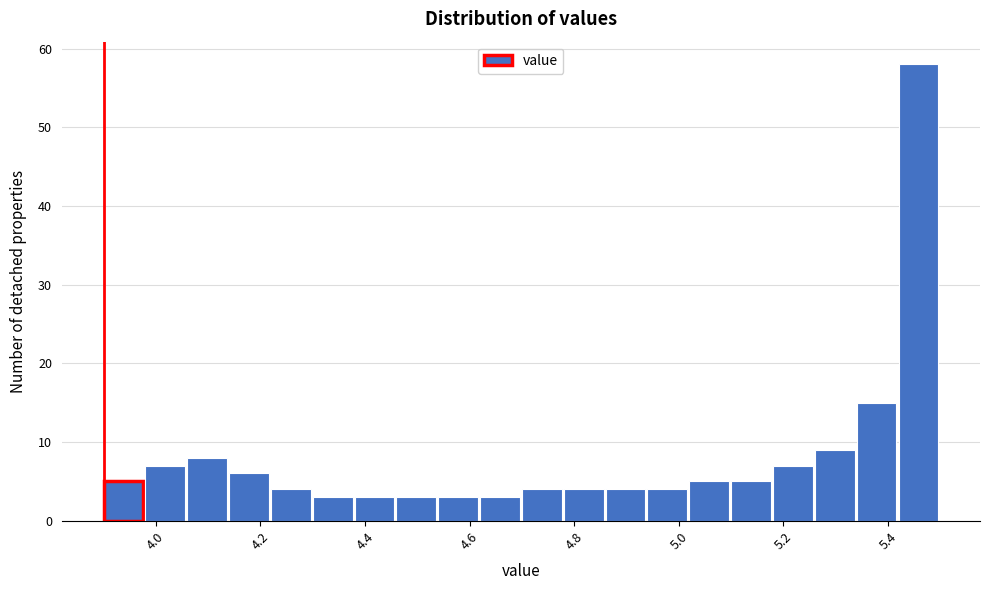

Reading left to right, list every bar in this chart as the range it spans on the x-axis followed by its height. The values are not printed on the chart, so give them approximately, as read against the axis.

3.90 to 3.98: 5
3.98 to 4.06: 7
4.06 to 4.14: 8
4.14 to 4.22: 6
4.22 to 4.30: 4
4.30 to 4.38: 3
4.38 to 4.46: 3
4.46 to 4.54: 3
4.54 to 4.62: 3
4.62 to 4.70: 3
4.70 to 4.78: 4
4.78 to 4.86: 4
4.86 to 4.94: 4
4.94 to 5.02: 4
5.02 to 5.10: 5
5.10 to 5.18: 5
5.18 to 5.26: 7
5.26 to 5.34: 9
5.34 to 5.42: 15
5.42 to 5.50: 58